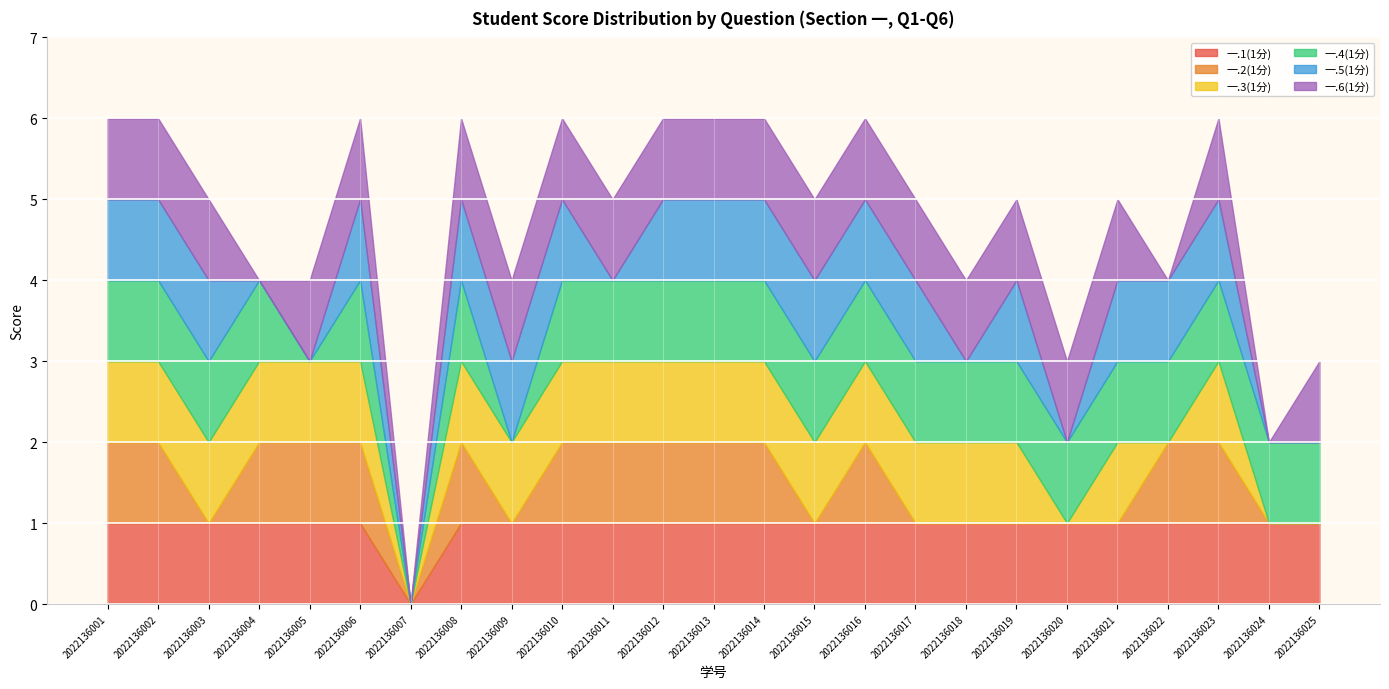

The 一.6(1分) series shows 1 at 2022136010. True or false?

False